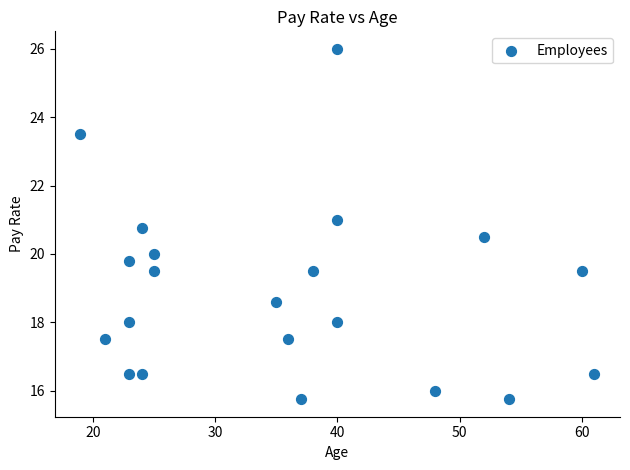

What is the range of X values (max minus min)?

42.0